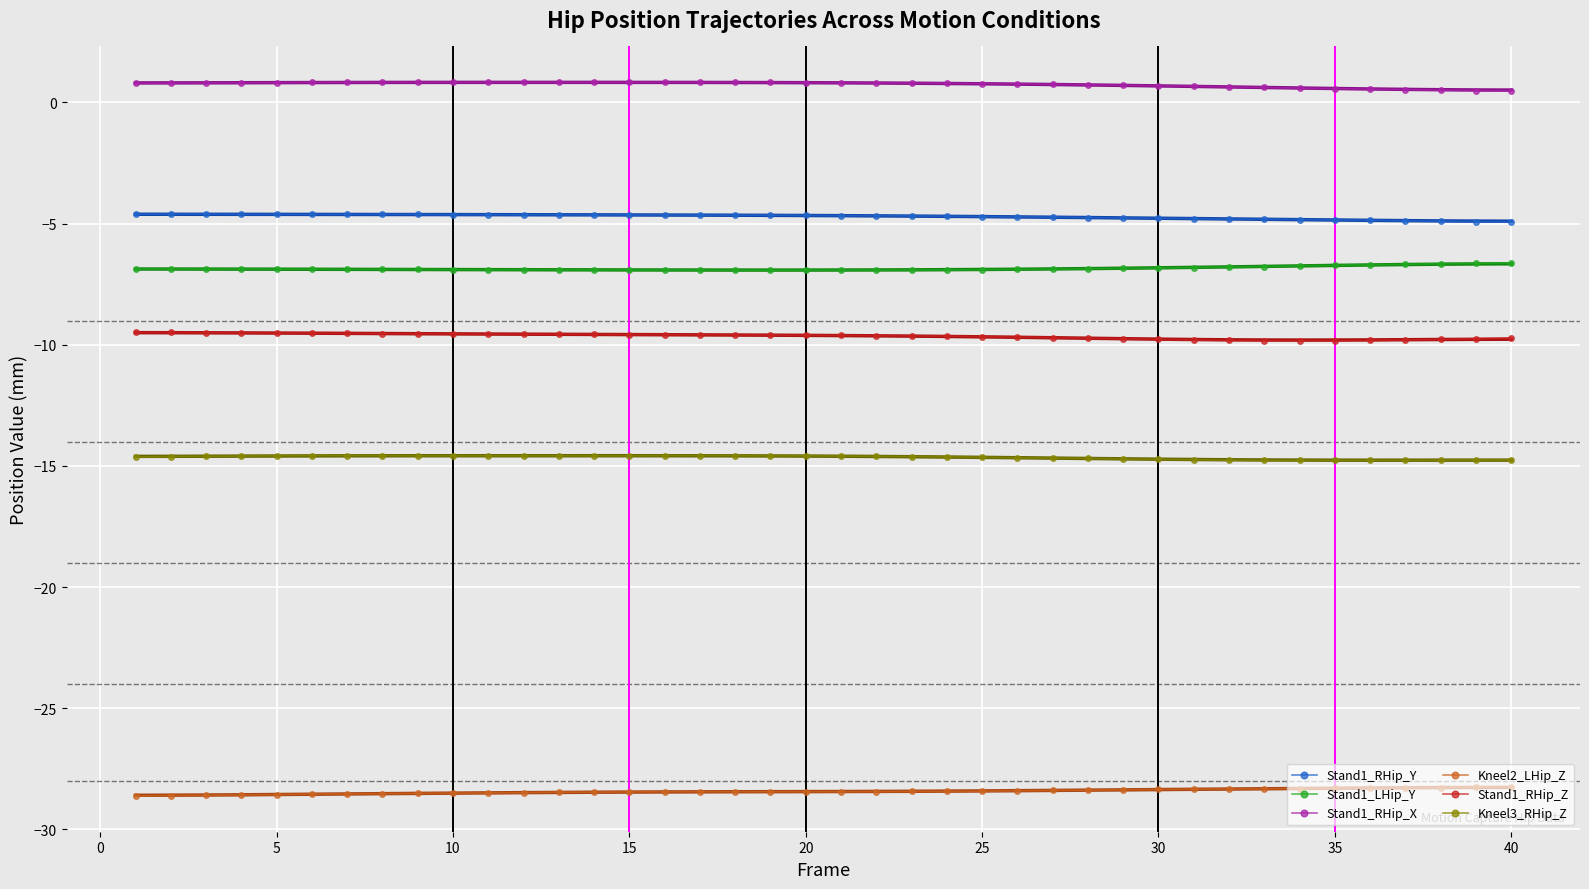

The Stand1_LHip_Y series shows -6.9 at 10. True or false?

True